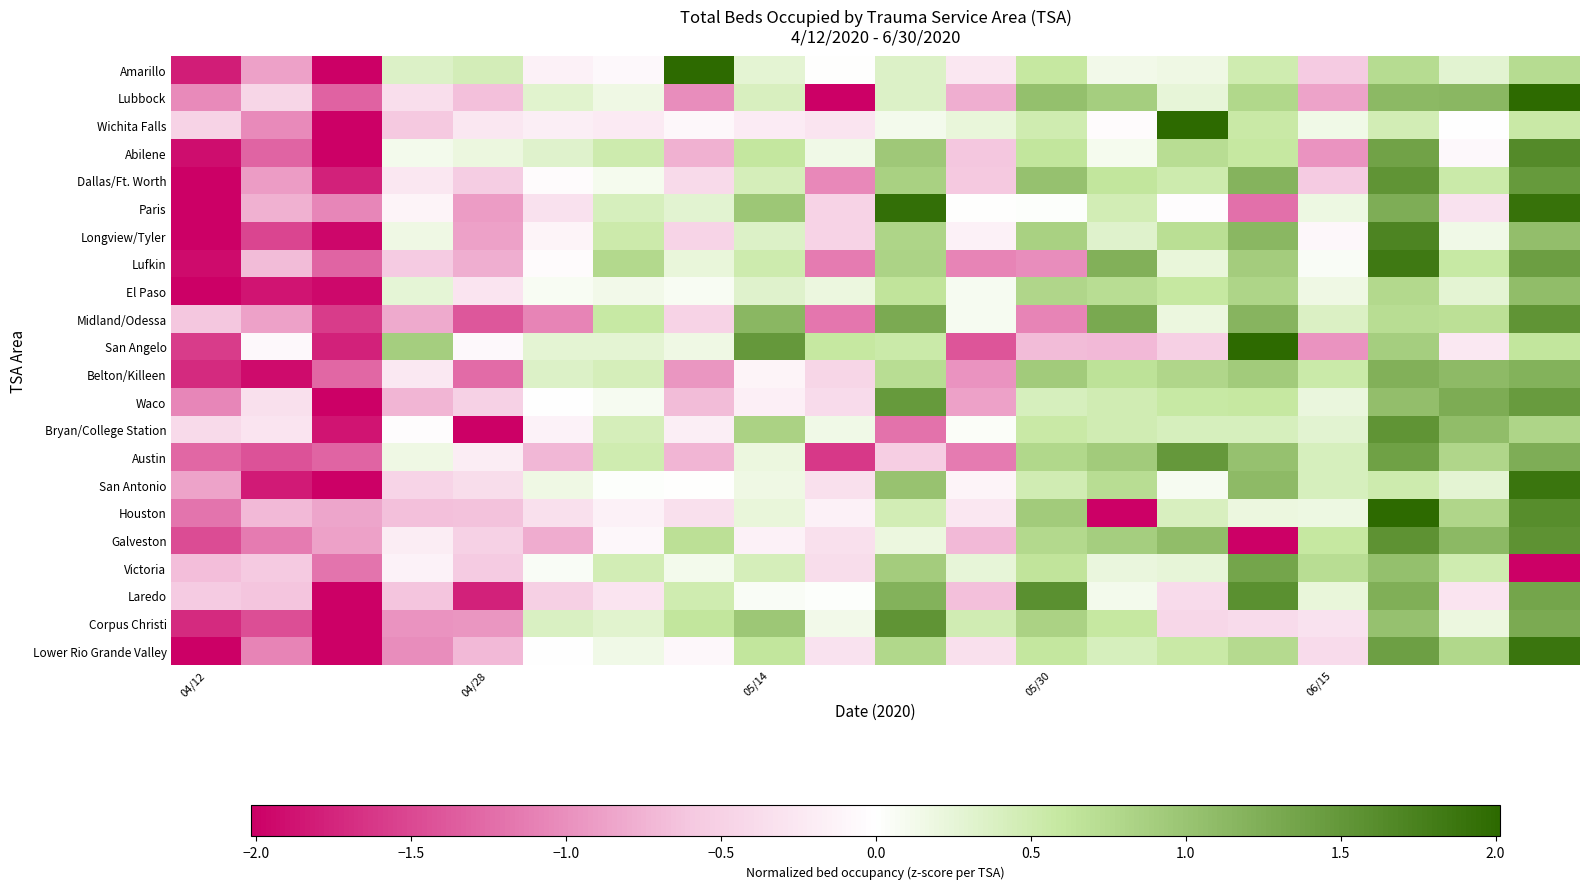

Reading right to left, extract all data points from this chart.

Amarillo: 0.7	0.3	0.7	-0.6	0.5	0.2	0.1	0.6	-0.3	0.4	0.0	0.3	2.1	-0.1	-0.1	0.4	0.4	-3.0	-0.9	-1.8
Lubbock: 2.1	1.1	1.1	-0.9	0.8	0.2	0.9	1.0	-0.8	0.4	-2.1	0.4	-1.0	0.2	0.3	-0.6	-0.4	-1.3	-0.4	-1.0
Wichita Falls: 0.6	-0.0	0.5	0.1	0.6	3.3	-0.0	0.5	0.2	0.1	-0.3	-0.2	-0.1	-0.2	-0.2	-0.3	-0.6	-2.5	-1.0	-0.5
Abilene: 1.7	-0.1	1.4	-1.0	0.6	0.7	0.1	0.6	-0.6	1.0	0.1	0.6	-0.8	0.5	0.3	0.2	0.1	-2.3	-1.3	-1.9
Dallas/Ft. Worth: 1.5	0.5	1.5	-0.6	1.2	0.5	0.6	1.0	-0.6	0.9	-1.1	0.4	-0.4	0.1	-0.0	-0.5	-0.3	-1.8	-0.9	-2.2
Paris: 1.9	-0.3	1.3	0.2	-1.2	-0.0	0.5	0.0	0.0	1.9	-0.5	1.0	0.3	0.4	-0.3	-0.9	-0.1	-1.1	-0.8	-2.3
Longview/Tyler: 1.1	0.1	1.7	-0.1	1.1	0.7	0.3	0.9	-0.1	0.8	-0.5	0.4	-0.5	0.5	-0.1	-0.9	0.2	-2.0	-1.5	-2.2
Lufkin: 1.4	0.6	1.8	0.0	0.9	0.2	1.2	-1.0	-1.1	0.8	-1.1	0.5	0.2	0.8	-0.0	-0.8	-0.6	-1.3	-0.7	-1.9
El Paso: 1.1	0.3	0.8	0.2	0.8	0.6	0.7	0.8	0.1	0.6	0.2	0.3	0.1	0.1	0.1	-0.3	0.3	-1.9	-1.9	-2.8
Midland/Odessa: 1.5	0.7	0.7	0.4	1.2	0.2	1.3	-1.1	0.1	1.3	-1.2	1.1	-0.5	0.6	-1.1	-1.4	-0.8	-1.6	-0.9	-0.6
San Angelo: 0.6	-0.2	0.9	-1.0	2.3	-0.5	-0.7	-0.7	-1.4	0.5	0.6	1.5	0.2	0.3	0.3	-0.1	0.9	-1.8	-0.1	-1.6
Belton/Killeen: 1.2	1.1	1.2	0.5	0.9	0.8	0.7	0.9	-1.0	0.7	-0.5	-0.1	-1.0	0.4	0.3	-1.3	-0.2	-1.3	-1.9	-1.7
Waco: 1.5	1.3	1.1	0.2	0.6	0.6	0.5	0.4	-0.9	1.5	-0.4	-0.2	-0.7	0.1	-0.0	-0.5	-0.7	-2.9	-0.3	-1.1
Bryan/College Station: 0.8	1.1	1.5	0.3	0.4	0.4	0.5	0.6	0.0	-1.2	0.2	0.8	-0.2	0.4	-0.1	-3.0	-0.0	-1.9	-0.3	-0.4
Austin: 1.3	0.8	1.4	0.4	1.0	1.5	0.9	0.8	-1.1	-0.5	-1.6	0.2	-0.7	0.5	-0.7	-0.2	0.2	-1.3	-1.4	-1.3
San Antonio: 1.9	0.3	0.5	0.4	1.1	0.1	0.7	0.5	-0.1	1.0	-0.3	0.2	0.0	0.0	0.2	-0.4	-0.5	-2.9	-1.8	-0.9
Houston: 1.6	0.8	2.6	0.2	0.2	0.4	-2.2	0.9	-0.3	0.5	-0.1	0.2	-0.3	-0.2	-0.3	-0.6	-0.7	-0.8	-0.7	-1.2
Galveston: 1.6	1.1	1.5	0.6	-2.2	1.1	0.9	0.8	-0.7	0.2	-0.3	-0.1	0.7	-0.1	-0.8	-0.5	-0.2	-0.9	-1.1	-1.5
Victoria: -3.4	0.5	1.0	0.7	1.3	0.2	0.2	0.6	0.2	0.9	-0.4	0.4	0.1	0.5	0.1	-0.6	-0.1	-1.2	-0.6	-0.7
Laredo: 1.3	-0.3	1.2	0.2	1.6	-0.4	0.1	1.6	-0.7	1.2	0.0	0.1	0.5	-0.3	-0.5	-1.8	-0.6	-2.2	-0.6	-0.6
Corpus Christi: 1.3	0.2	1.0	-0.3	-0.4	-0.4	0.6	0.8	0.5	1.5	0.1	1.0	0.6	0.3	0.4	-1.0	-1.0	-2.2	-1.5	-1.7
Lower Rio Grande Valley: 1.9	0.8	1.4	-0.4	0.8	0.6	0.4	0.6	-0.3	0.8	-0.3	0.6	-0.1	0.1	-0.0	-0.7	-1.0	-2.0	-1.1	-2.1